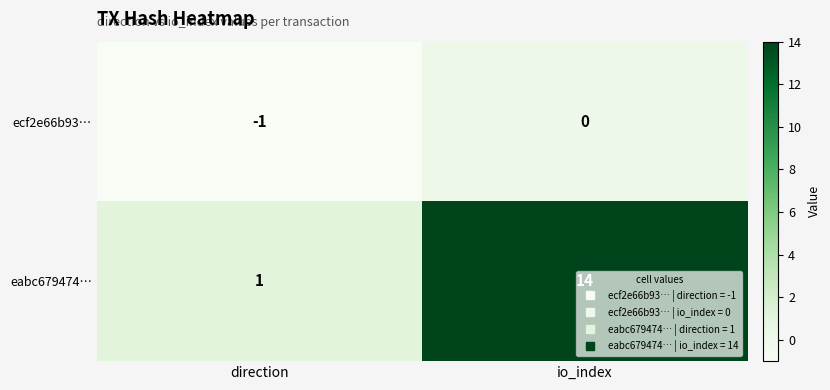

How many categories are shown in the chart?

2